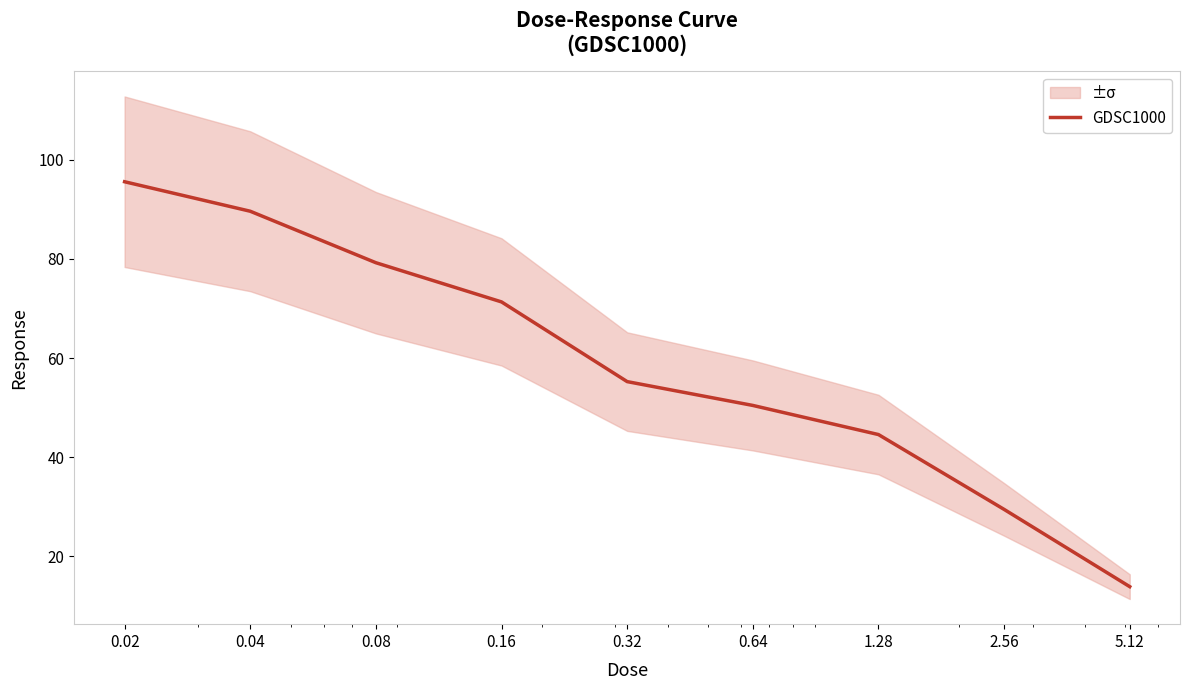

What is the minimum value shown in the chart?

13.9